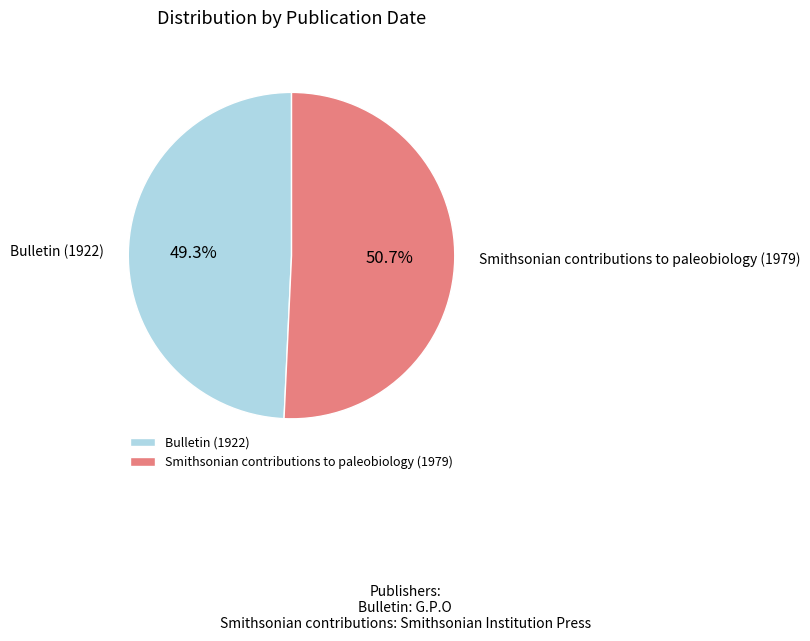

To the nearest percent, what is the difference between the Smithsonian contributions to paleobiology (1979) and Bulletin (1922) slice percentages?

1%